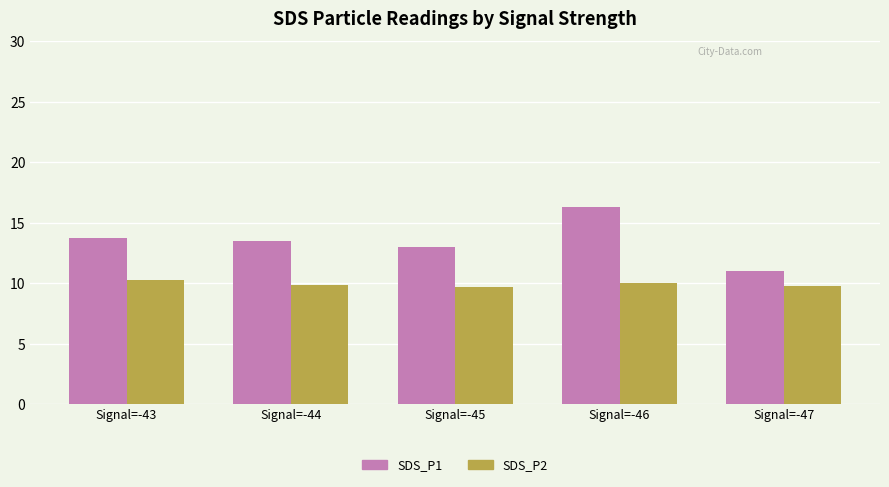

Read the SDS_P2 value at Signal=-44.

9.8